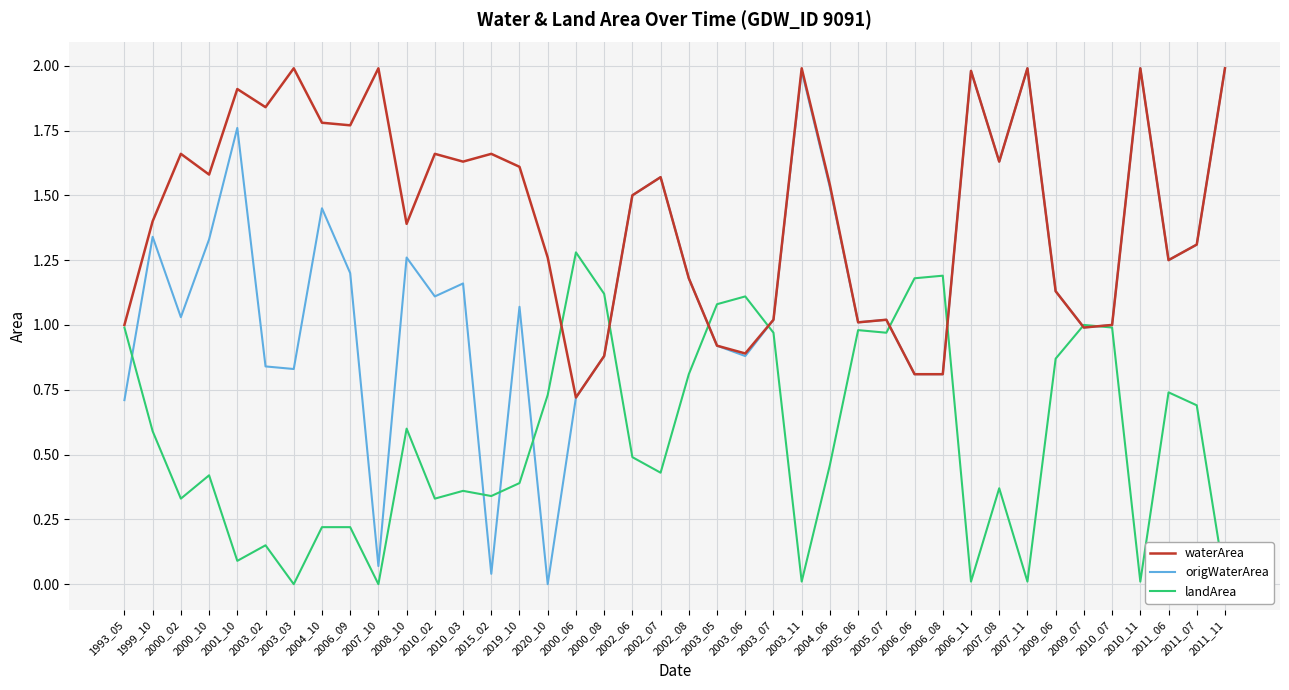

What position from the right is 2002_07?

21